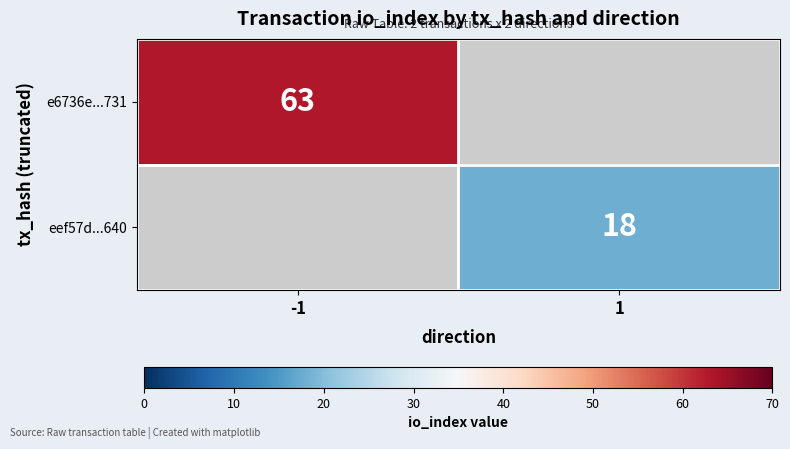

Is the value of e6736e...731 at -1 greater than the value of eef57d...640 at 1?

Yes